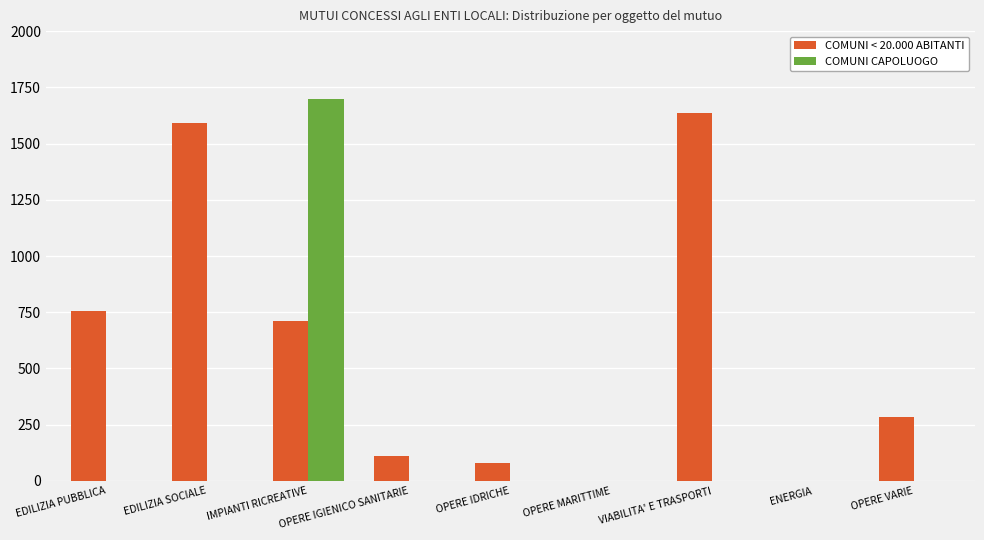

True or false: COMUNI CAPOLUOGO has a value of 0 at OPERE IDRICHE.

True